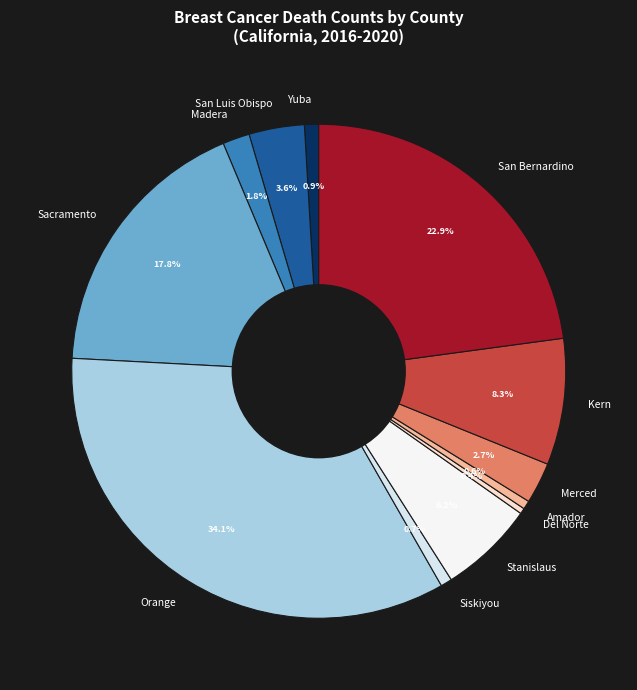

Which has a higher value, Yuba or Sacramento?

Sacramento